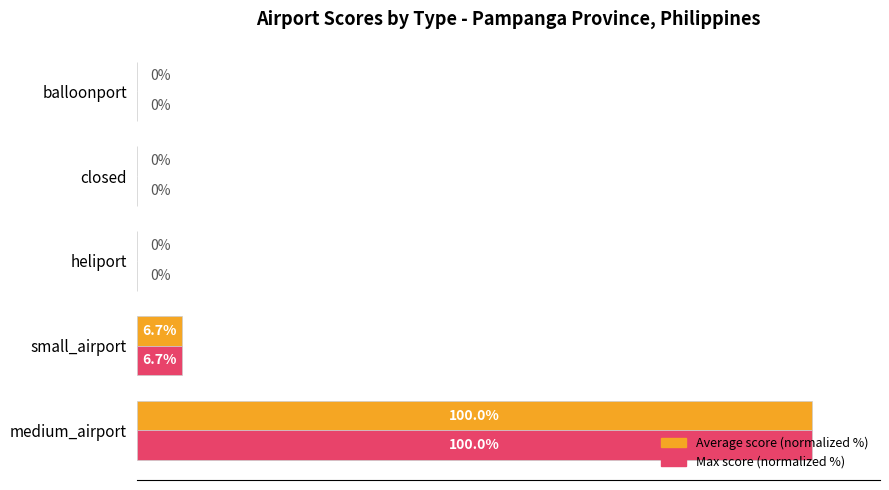

At which category is the sum across all series the highest?

medium_airport